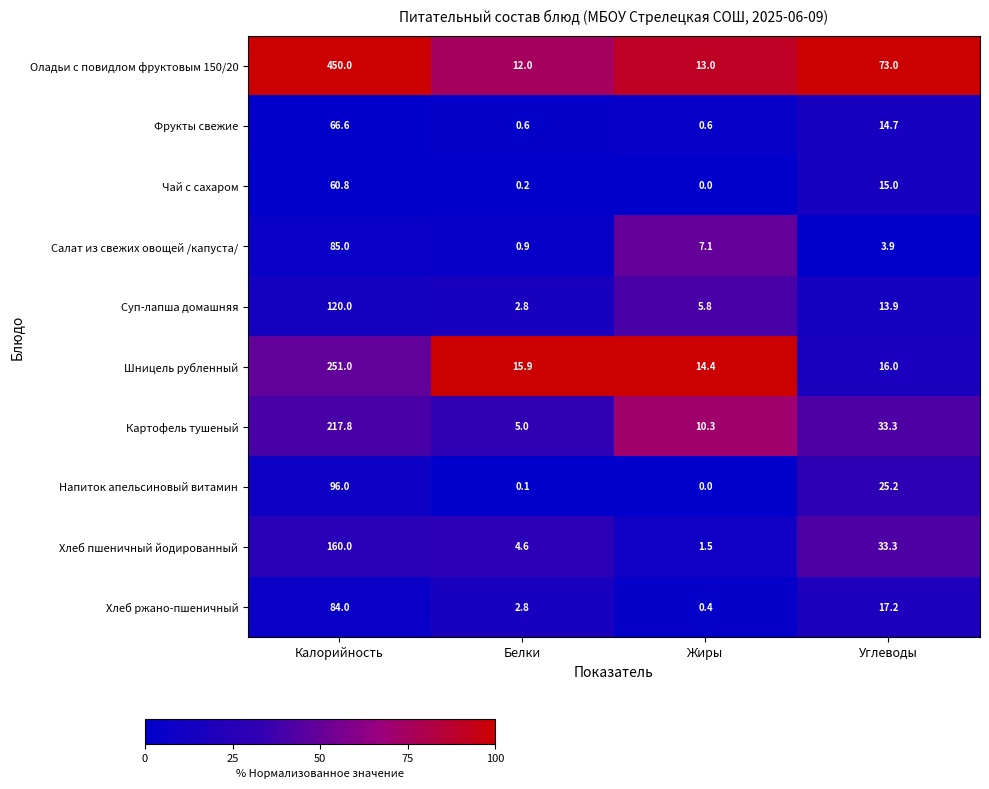

The Салат из свежих овощей /капуста/ series shows 2.6 at Жиры. True or false?

False